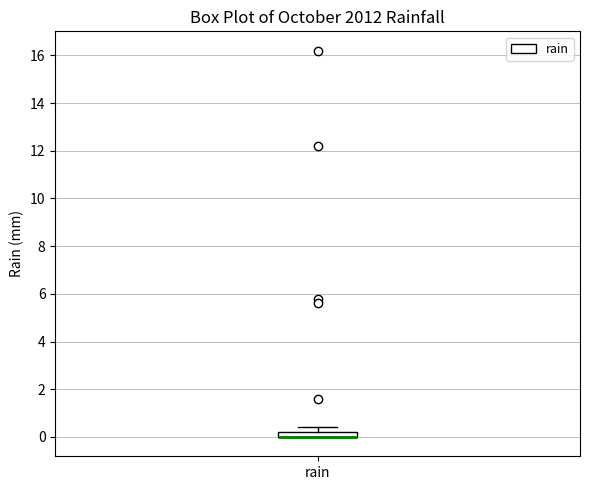

Where is the lower edge of the box for rain on the y-axis? The values are not printed on the chart, so give them approximately, as read against the axis.

0.0